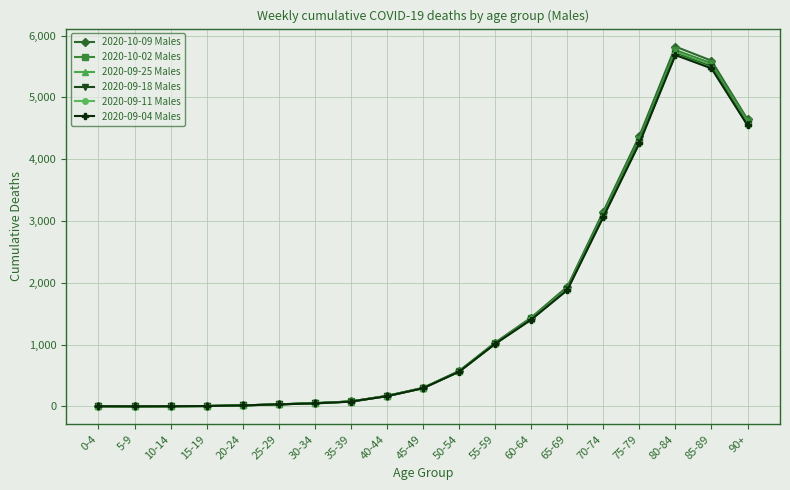

At which category is the sum across all series the highest?

80-84